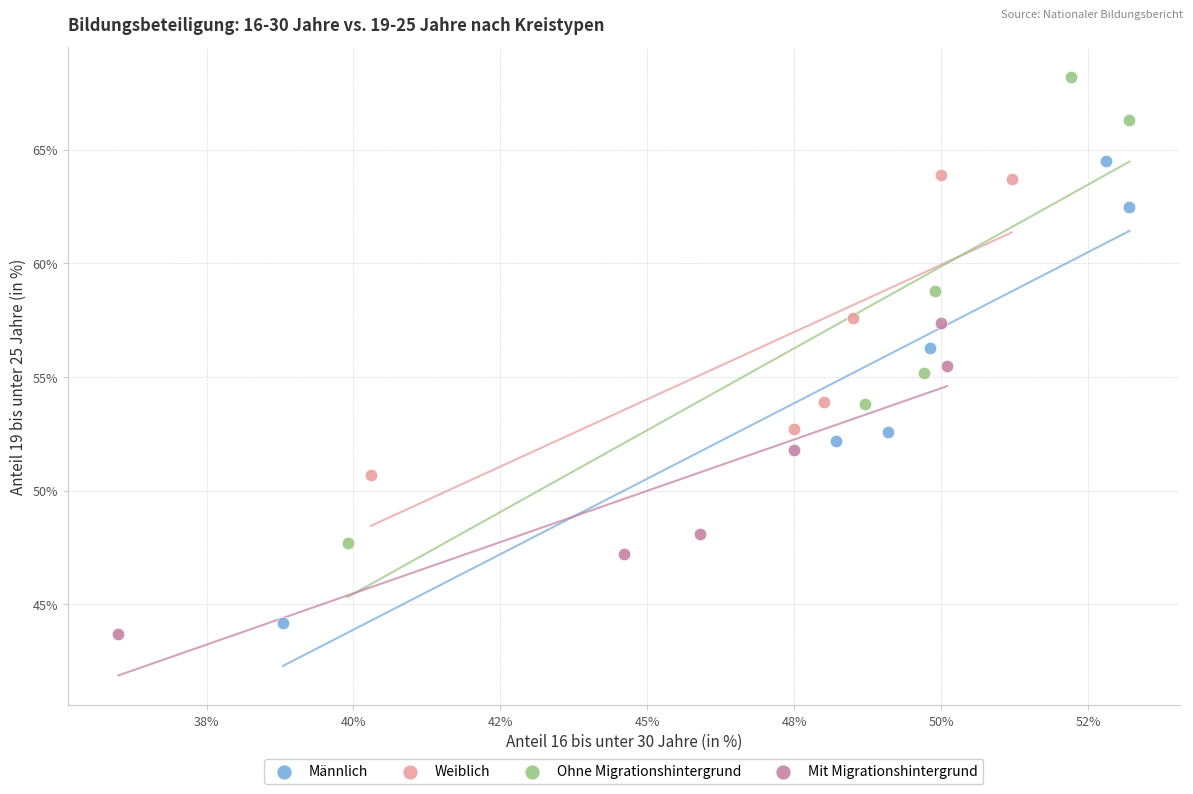

Which series has the largest Y range (max minus min)?

Ohne Migrationshintergrund